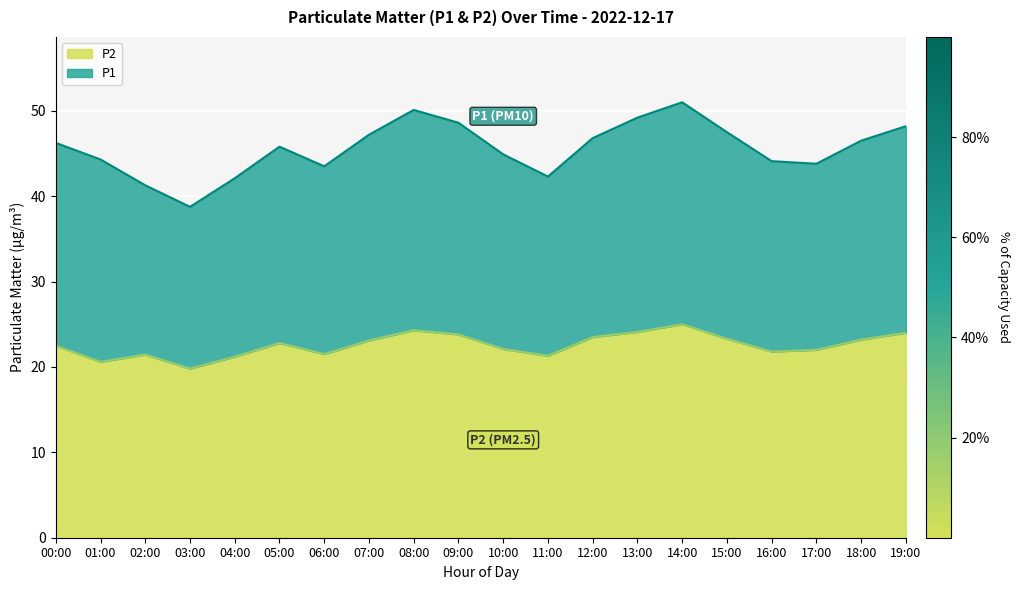

What is the label of the 13th point from the right?

07:00